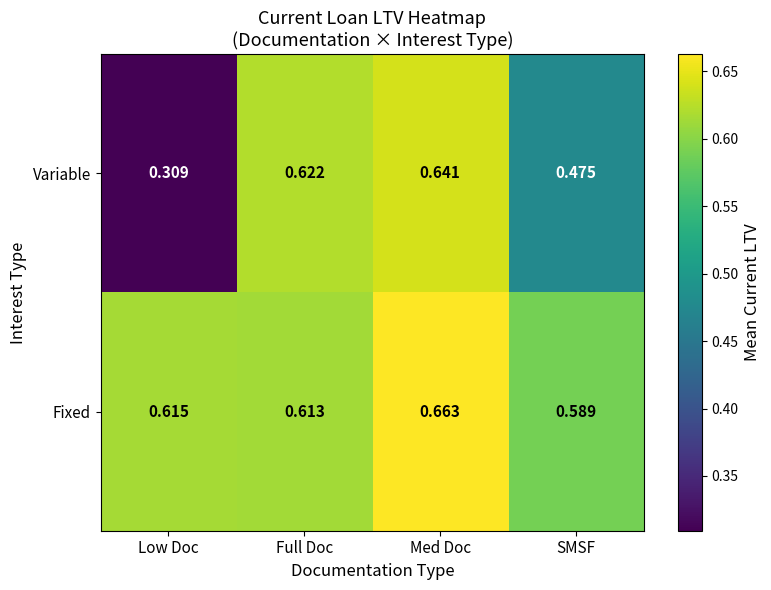

Rank the series by their maximum value, from lowest to highest.

Variable, Fixed